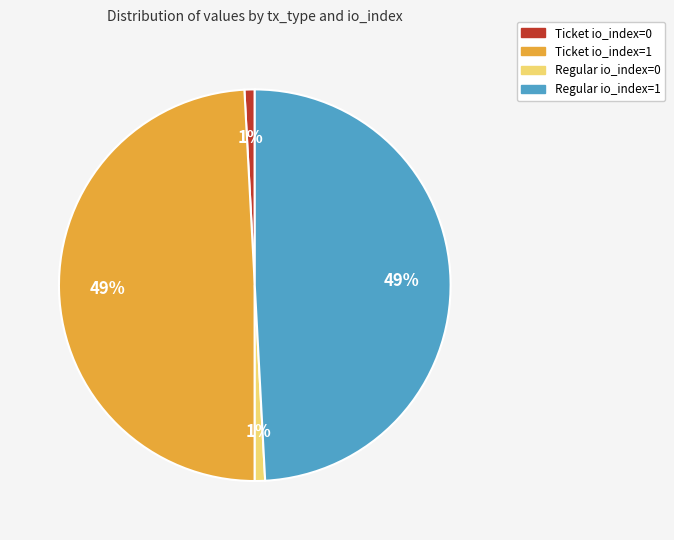

Count the number of slices in the pie.

4